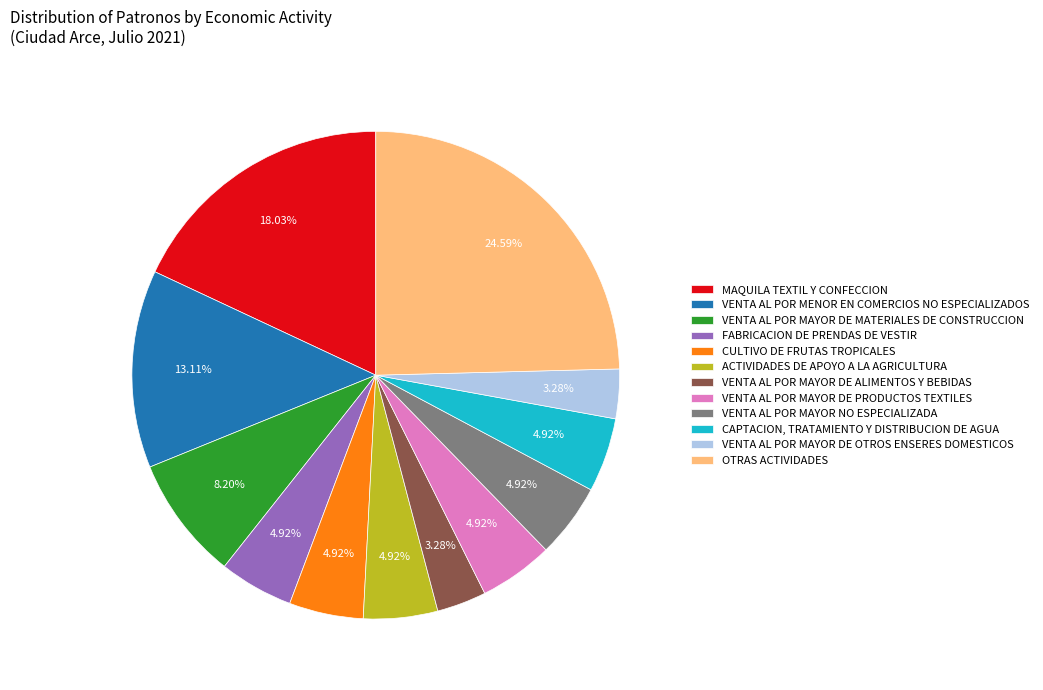

To the nearest percent, what portion does MAQUILA TEXTIL Y CONFECCION represent?

18%